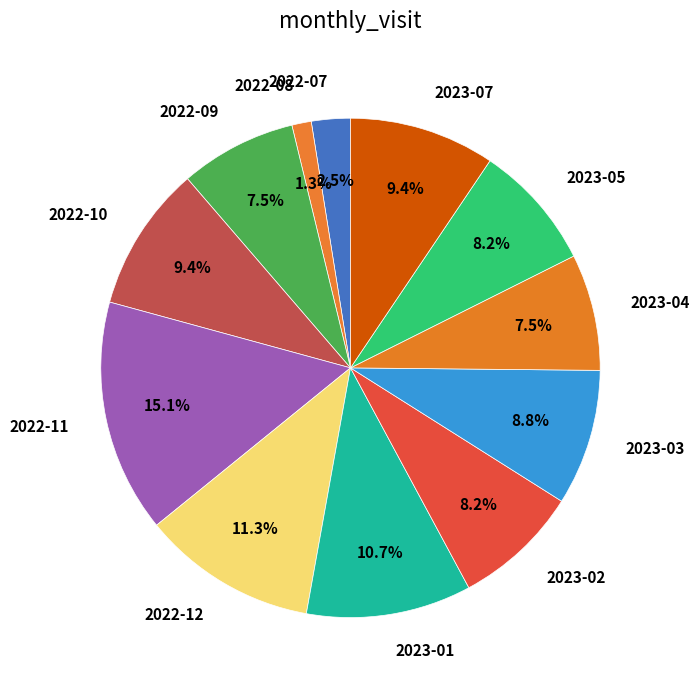

Which slice is the smallest?

2022-08